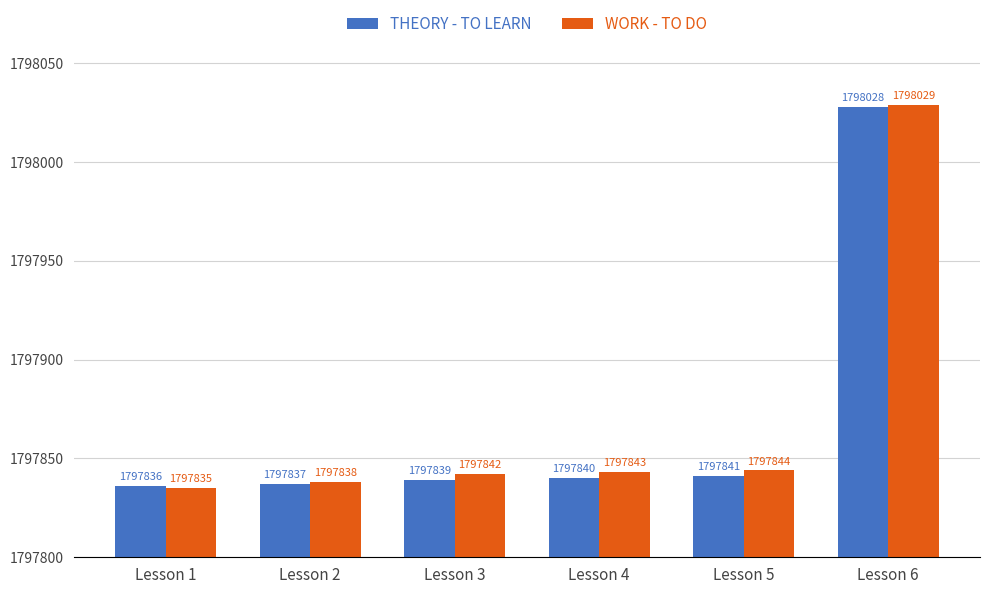

Which category has the highest value across all series?

Lesson 6